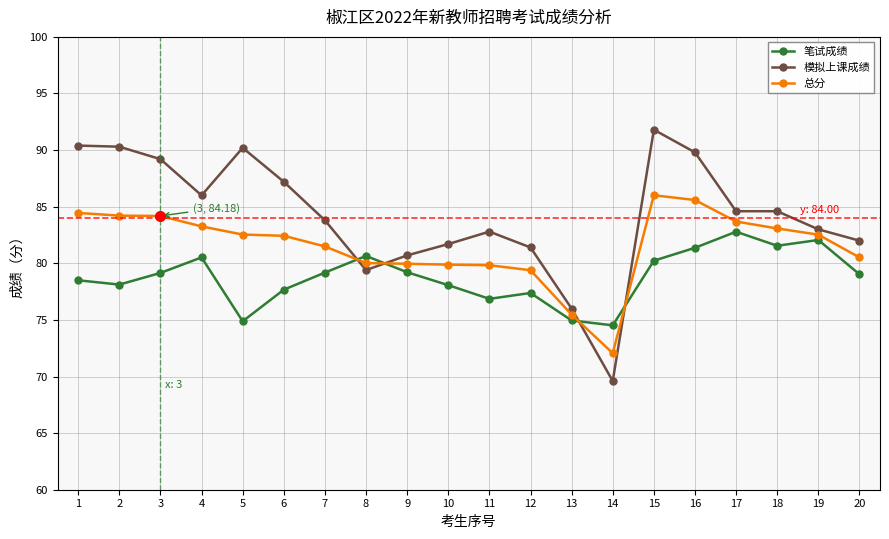

How many values in the 模拟上课成绩 series exceed 84?

10